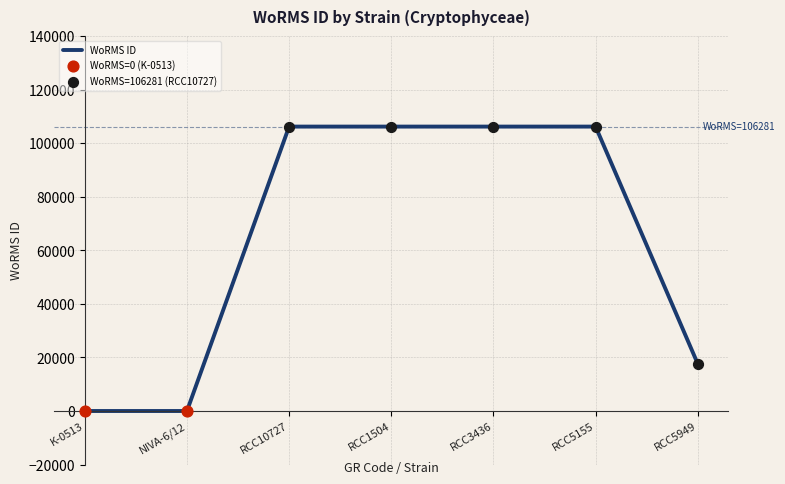

Which has a higher value, RCC5155 or NIVA-6/12?

RCC5155